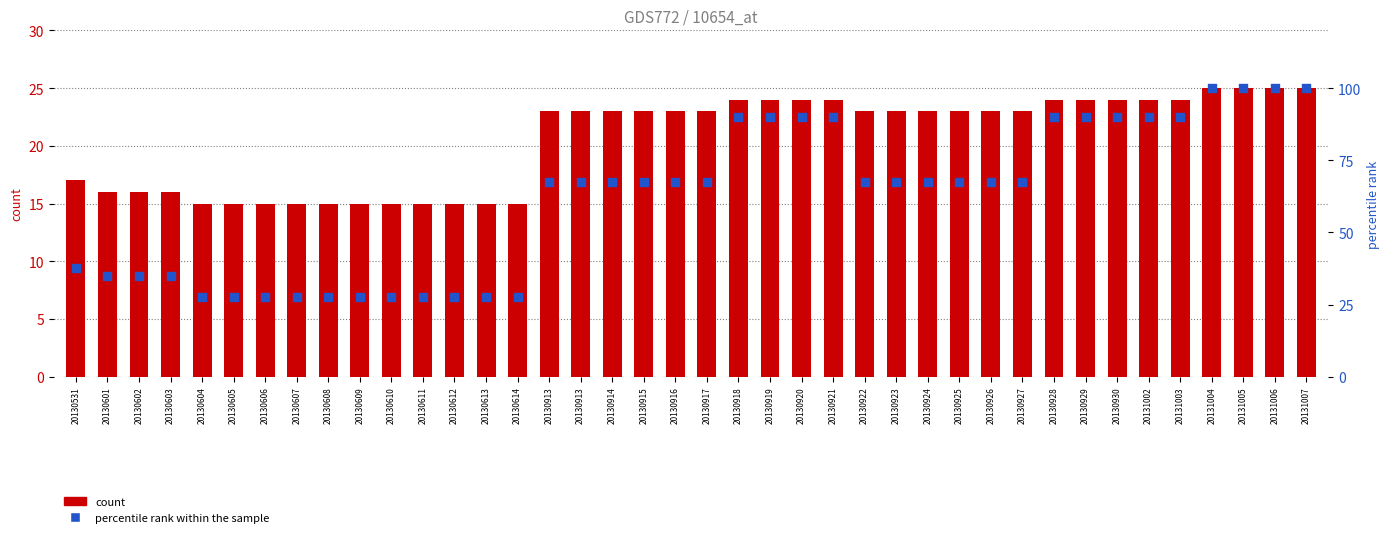

At how many categories does at least one series exceed 93?

4